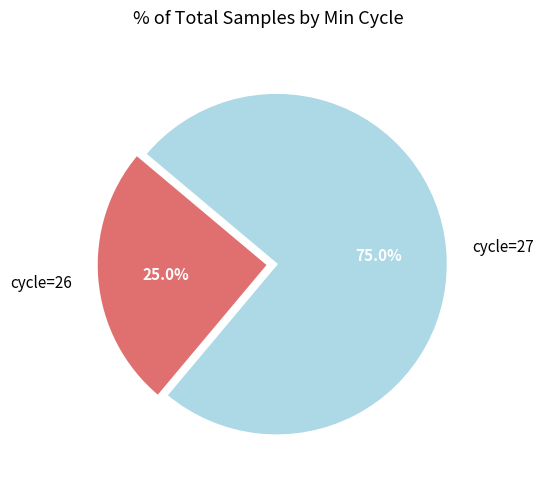

What is the largest slice in the pie chart?

cycle=27